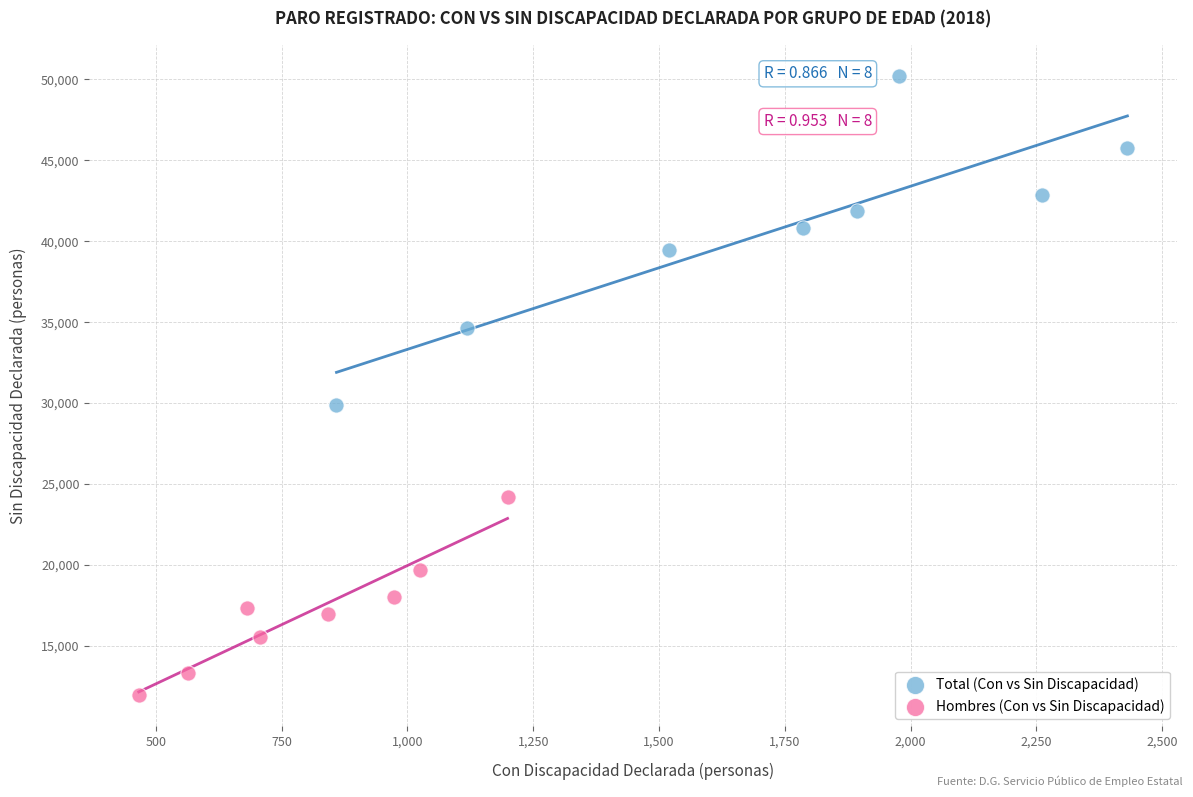

Which series has the widest spread of Y values?

Total (Con vs Sin Discapacidad)